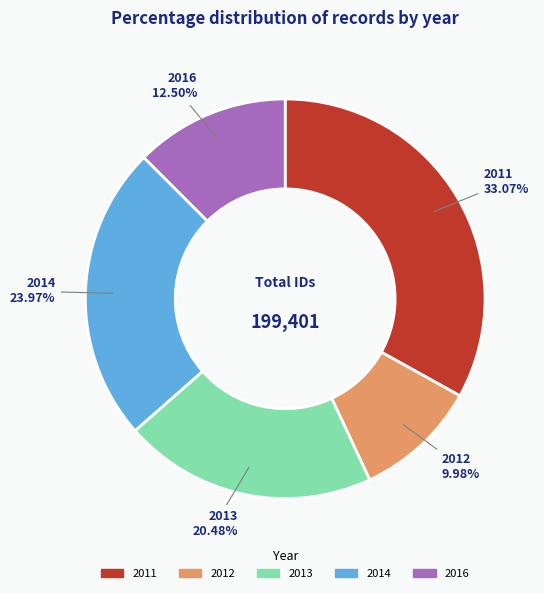

Is there a majority slice in this chart?

No